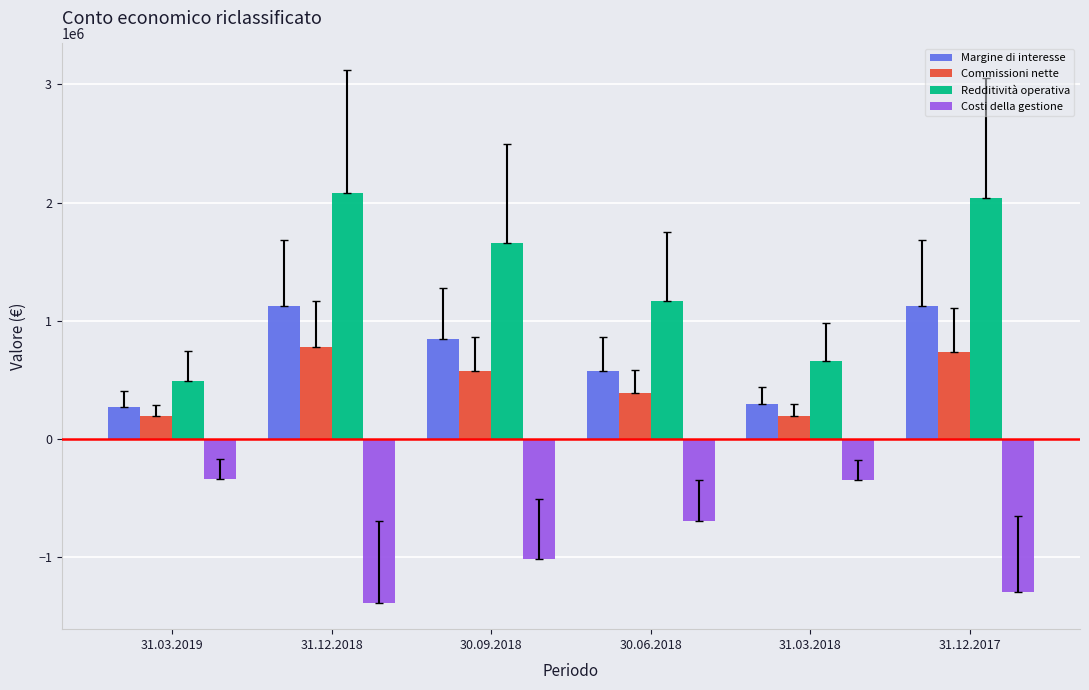

What is the spread (max minus min) of values at 30.09.2018?

2673394